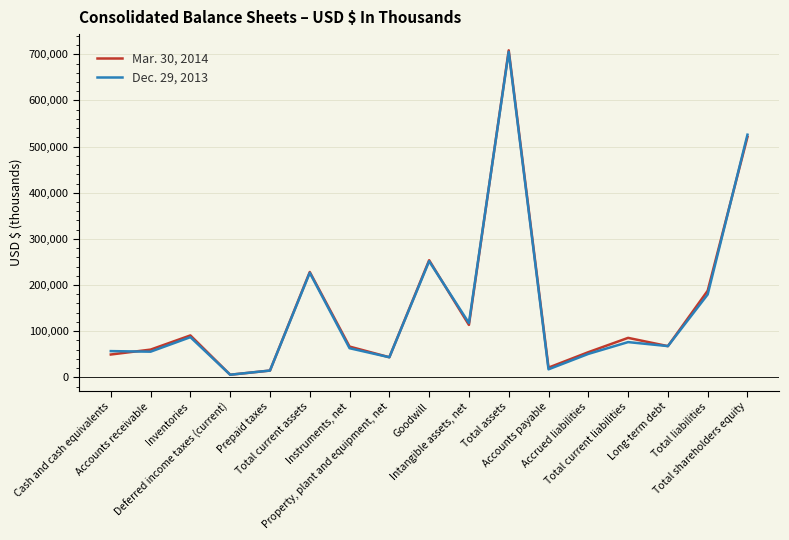

List the series in order of their overall mean, lowest first.

Dec. 29, 2013, Mar. 30, 2014